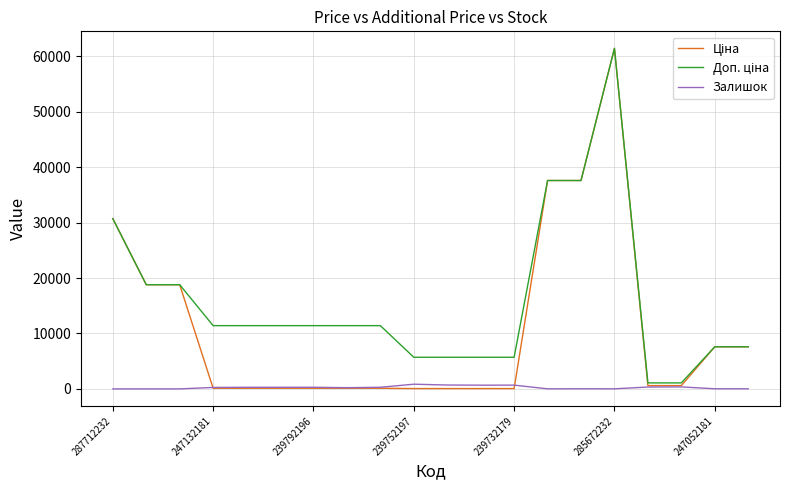

What is the maximum value shown in the chart?

61434.3